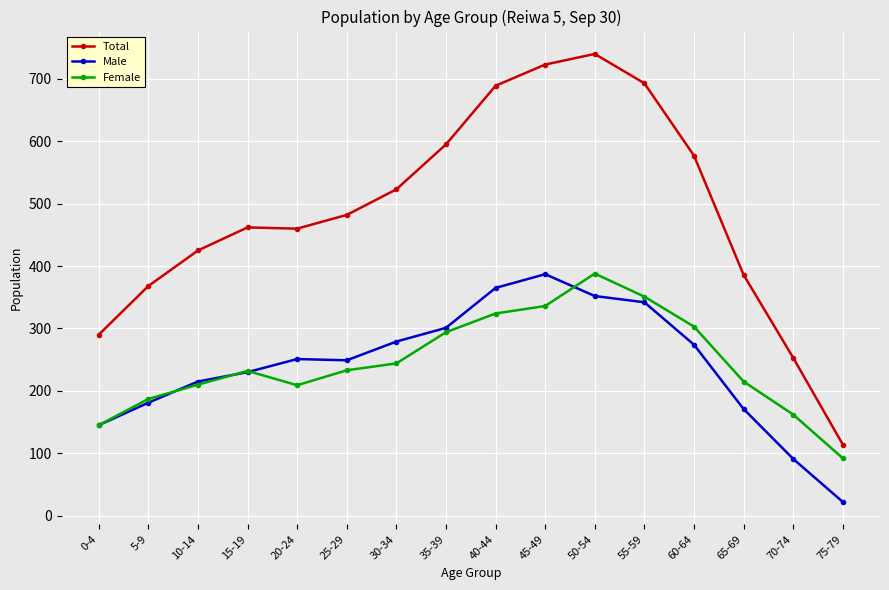

True or false: Female has more than 0 interior local peaks.

True